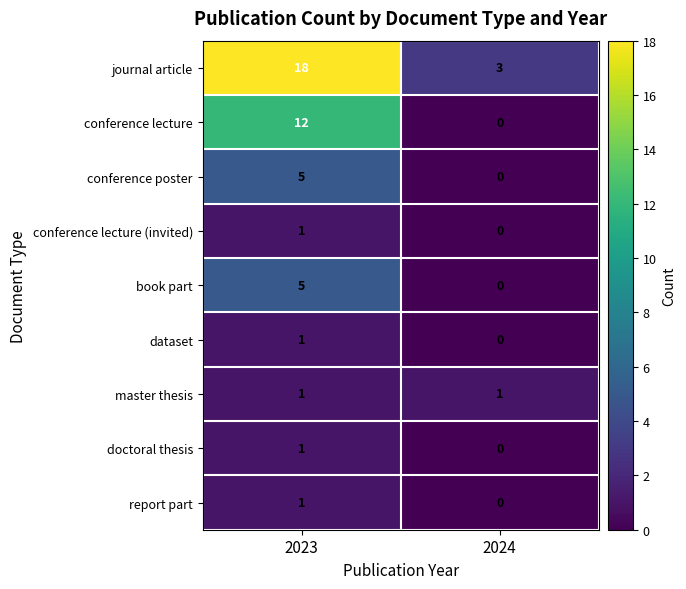

At which label is dataset closest to 0?

2024